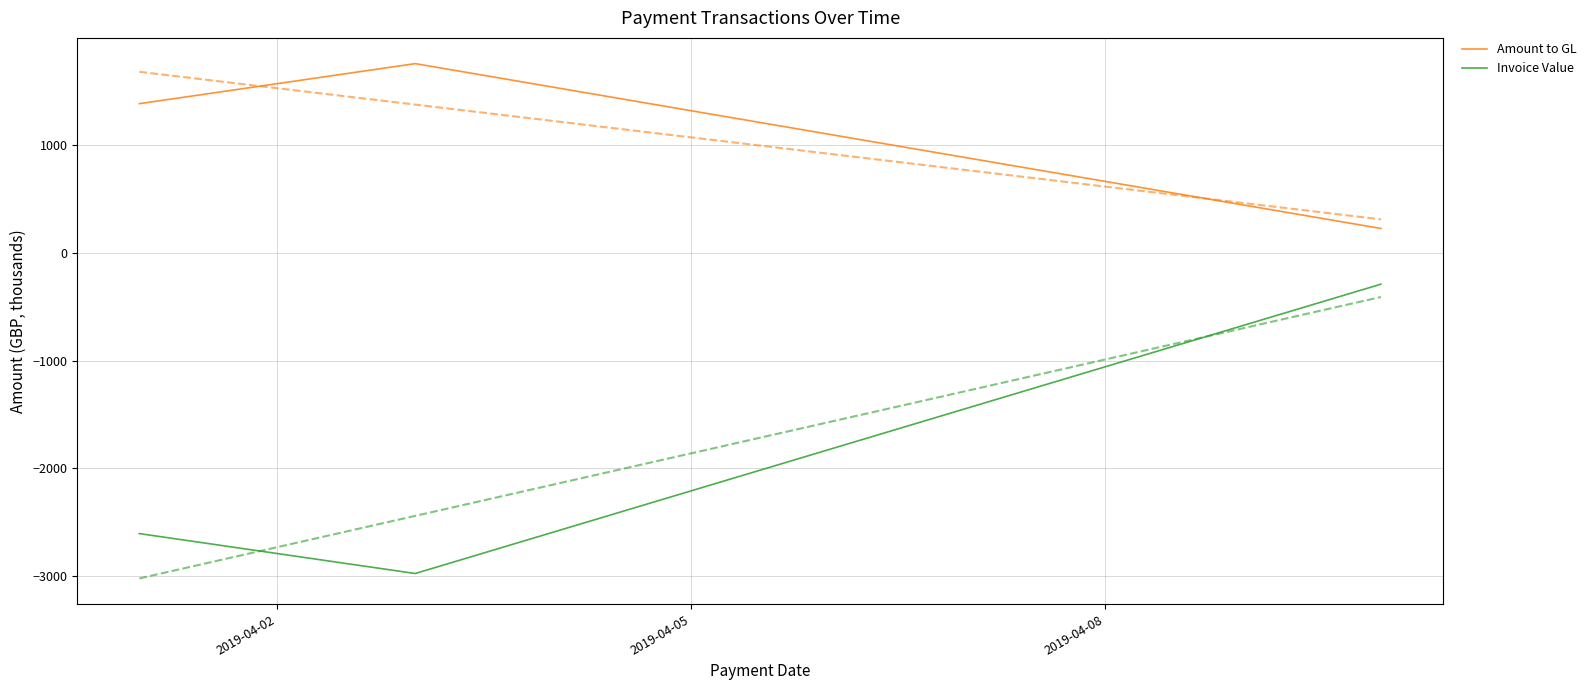

What is the value of the Amount to GL point at the 2nd from the left?

1752.8